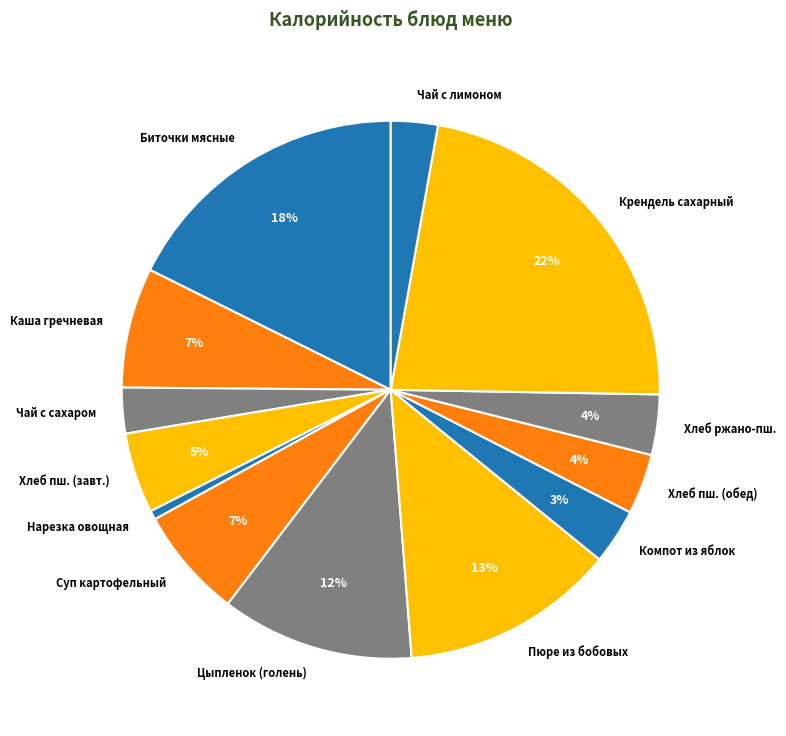

Is there any slice that represents more than half of the pie?

No